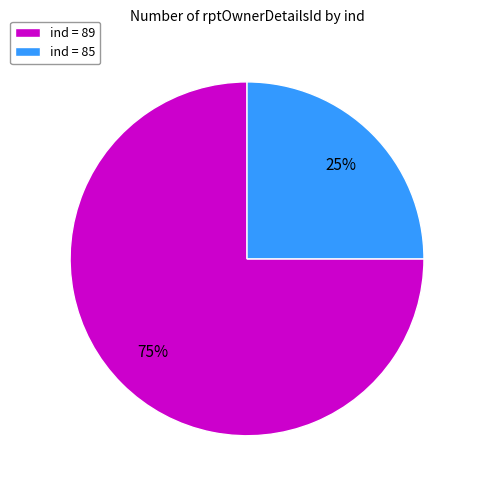

Which slice is the smallest?

ind = 85